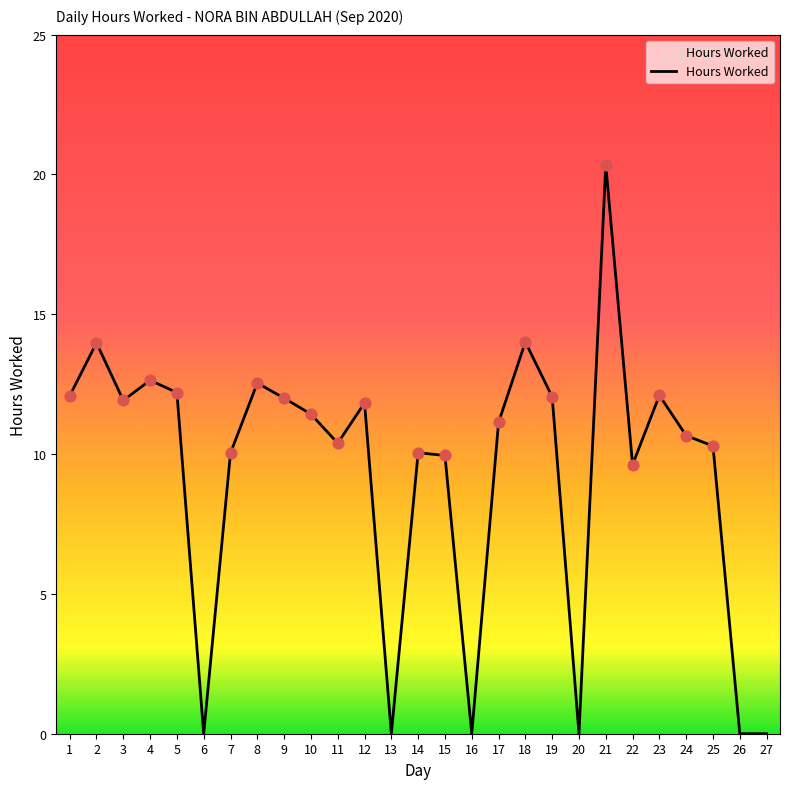

What is the ratio of the value at 11 to the value at 15?

1.0